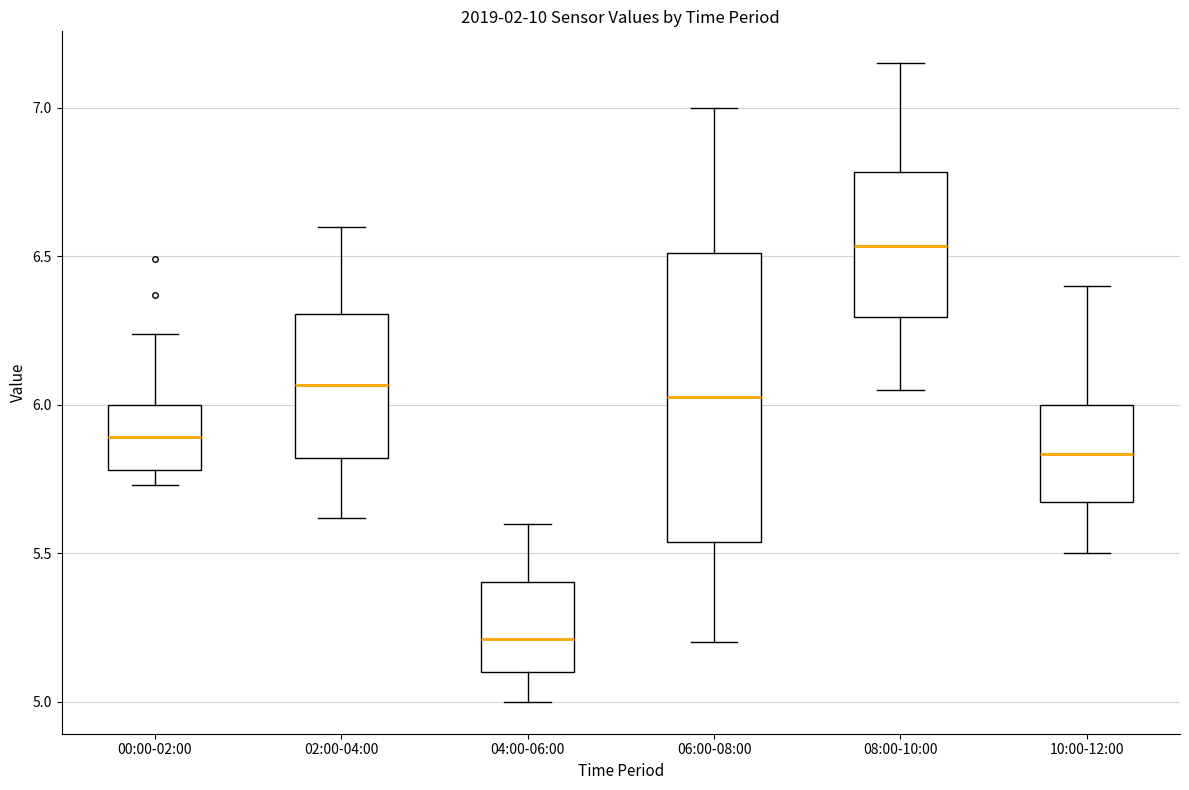

Reading left to right, transcribe this box plot: for each box, give where its median line is, the range the box spans, and where its two whiskers end, as read against the y-axis. The values are not printed on the chart, so give them approximately, as read against the axis.

00:00-02:00: median 5.90, box 5.80 to 6.00, whiskers 5.75 to 6.25
02:00-04:00: median 6.05, box 5.80 to 6.30, whiskers 5.60 to 6.60
04:00-06:00: median 5.20, box 5.10 to 5.40, whiskers 5.00 to 5.60
06:00-08:00: median 6.05, box 5.55 to 6.50, whiskers 5.20 to 7.00
08:00-10:00: median 6.55, box 6.30 to 6.80, whiskers 6.05 to 7.15
10:00-12:00: median 5.85, box 5.65 to 6.00, whiskers 5.50 to 6.40